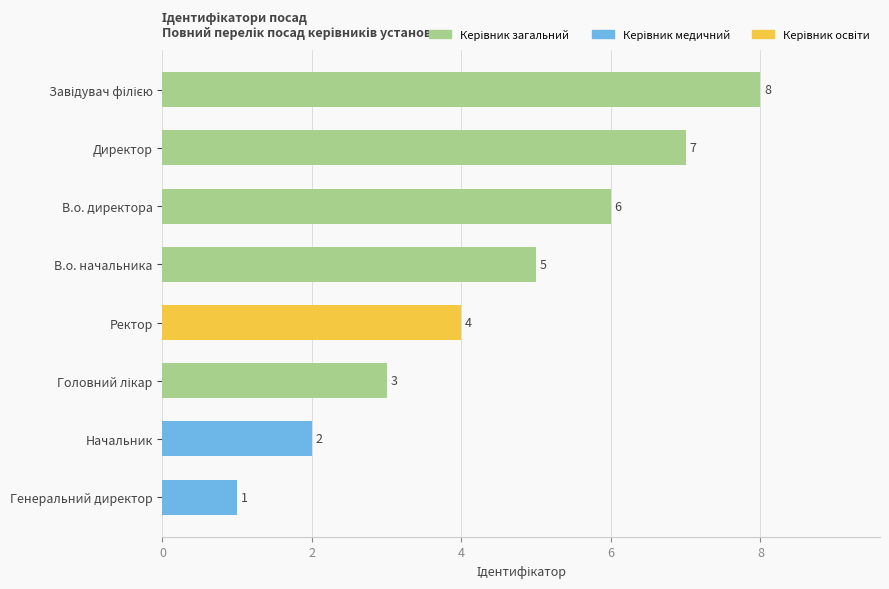

What is the difference between the second highest and second lowest values?

5